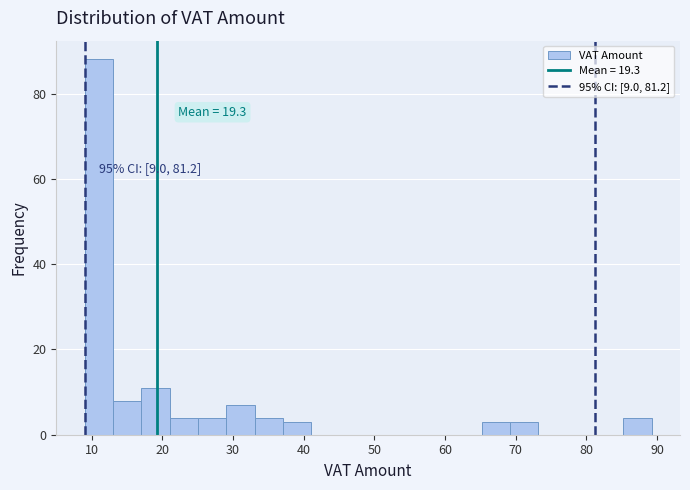

Which range on the x-axis has the tallest bar?

9 to 13